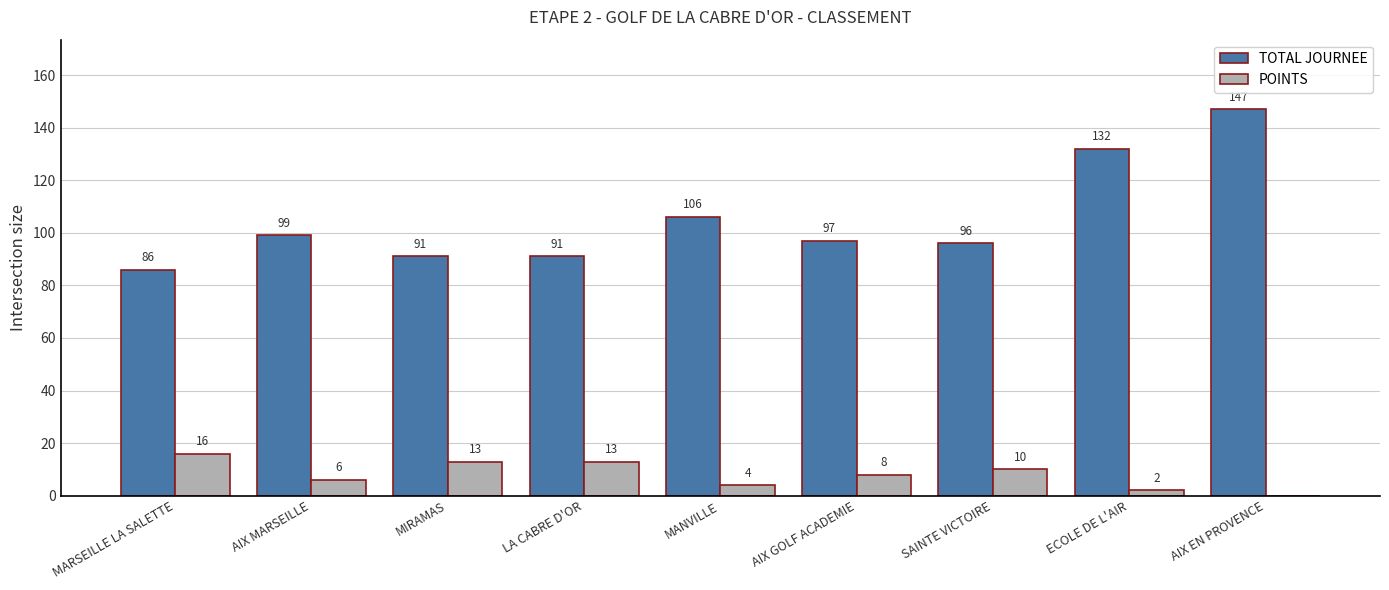

What is the sum of the POINTS values at ECOLE DE L'AIR and AIX GOLF ACADEMIE?

10